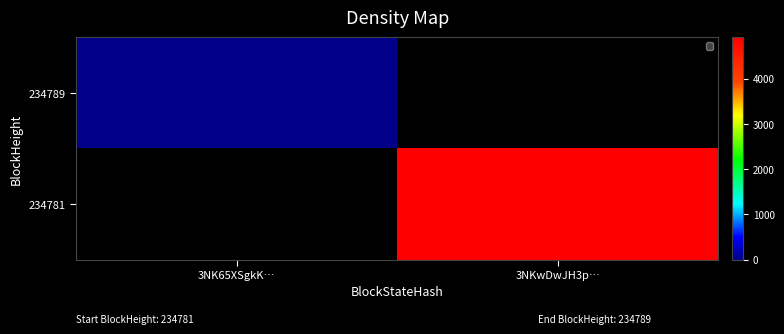

True or false: 234789 has a value of 0.0 at 3NK65XSgkK….

True